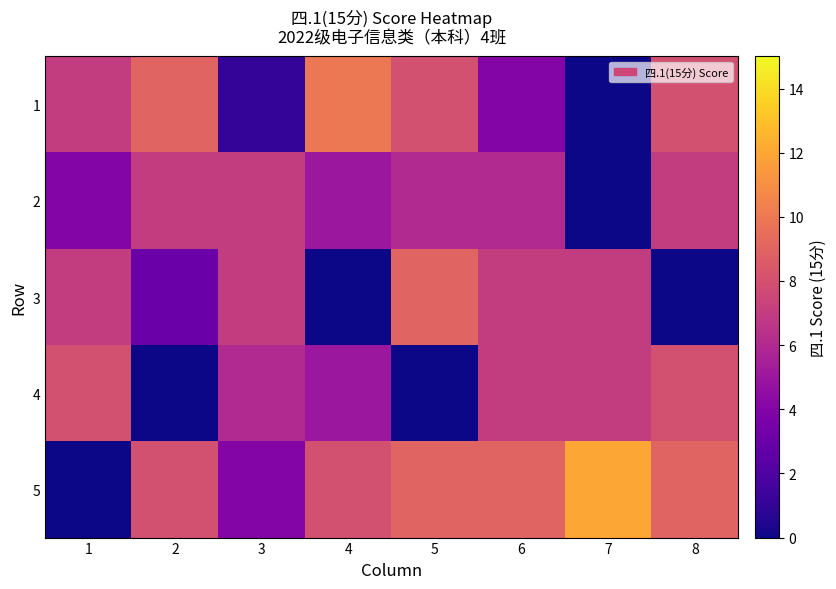

Which has a higher value, 7 or 6?

6